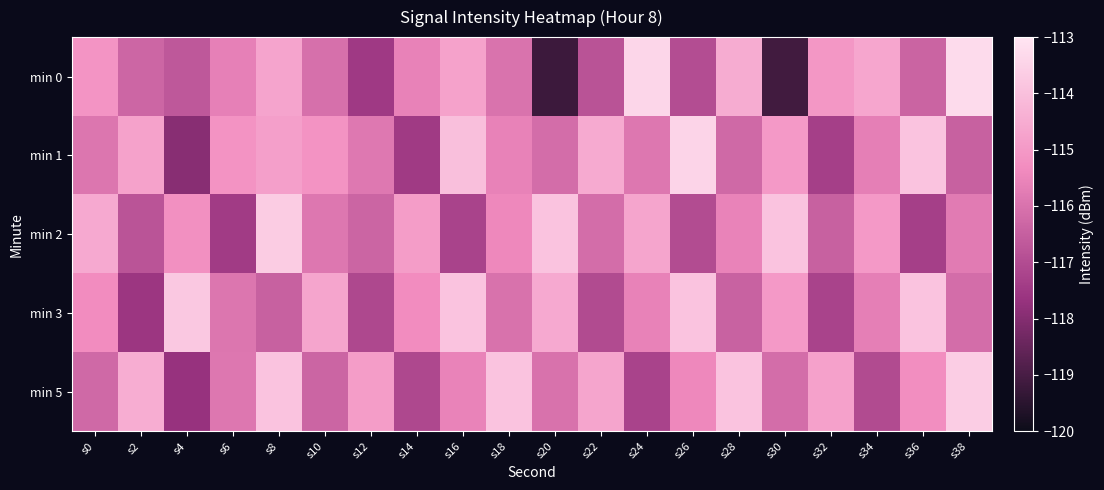

List the series in order of their peak value, lowest first.

min 3, min 2, min 5, min 1, min 0